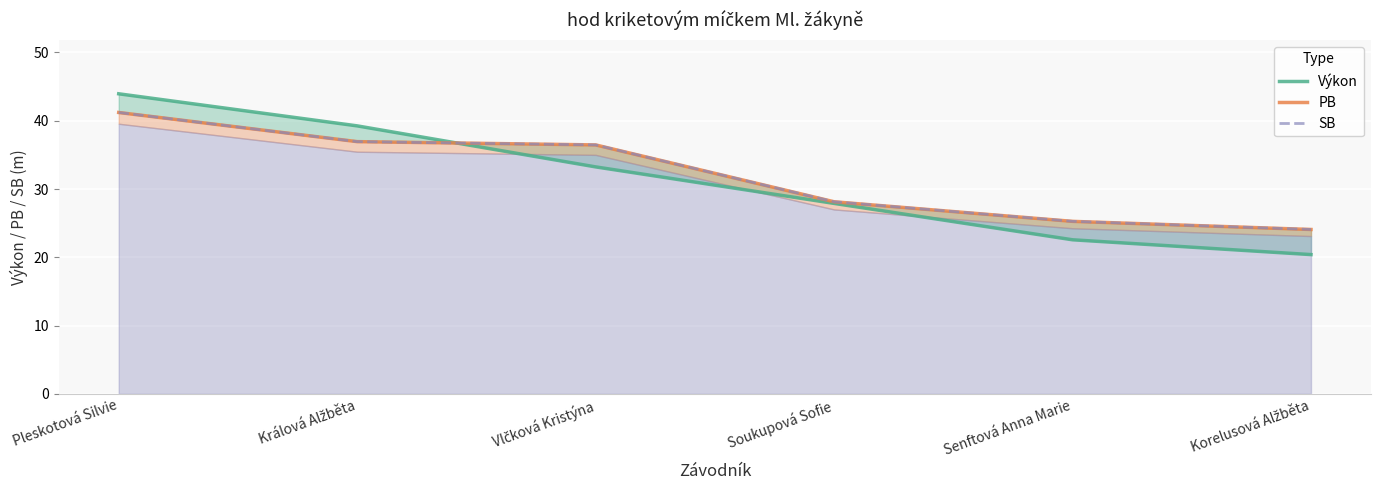

True or false: PB has more than 0 points higher than both neighbors.

False